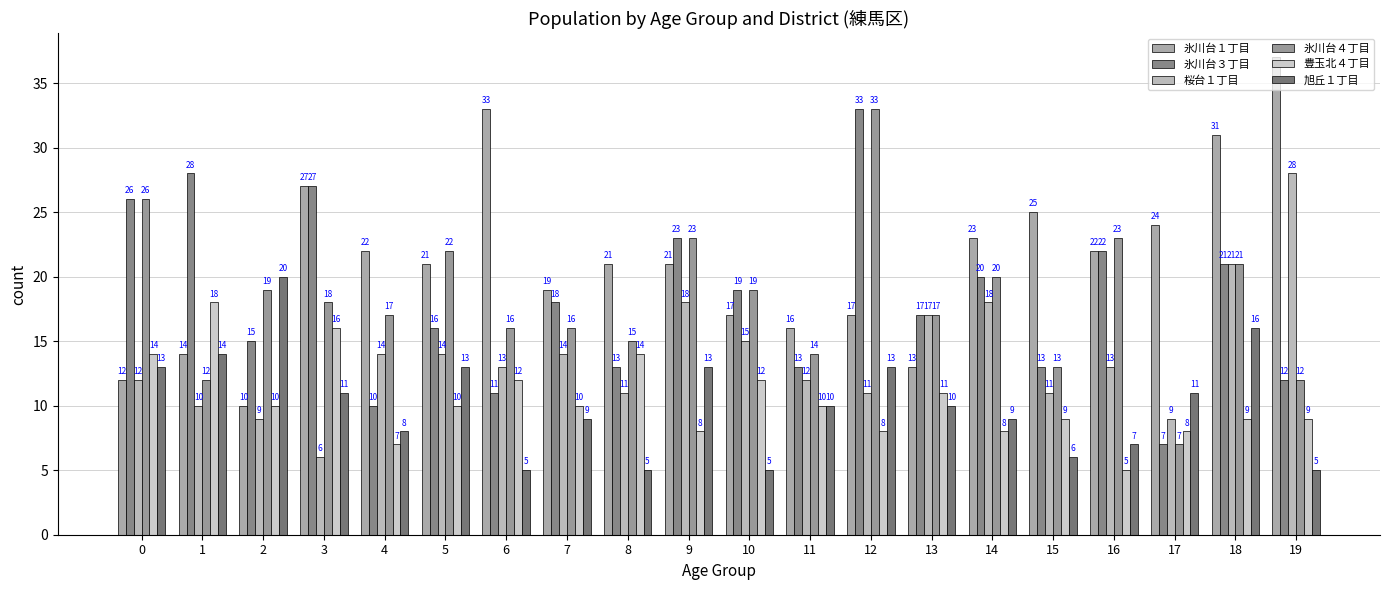

Is the value of 豊玉北４丁目 at 0 greater than the value of 氷川台１丁目 at 12?

No